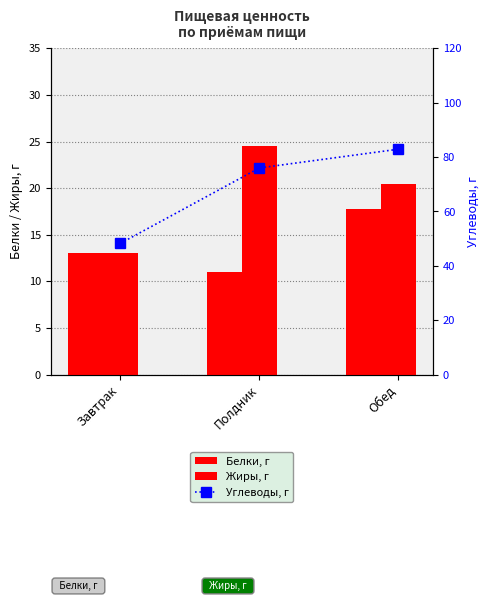

Which series has the largest range (max minus min)?

Углеводы, г